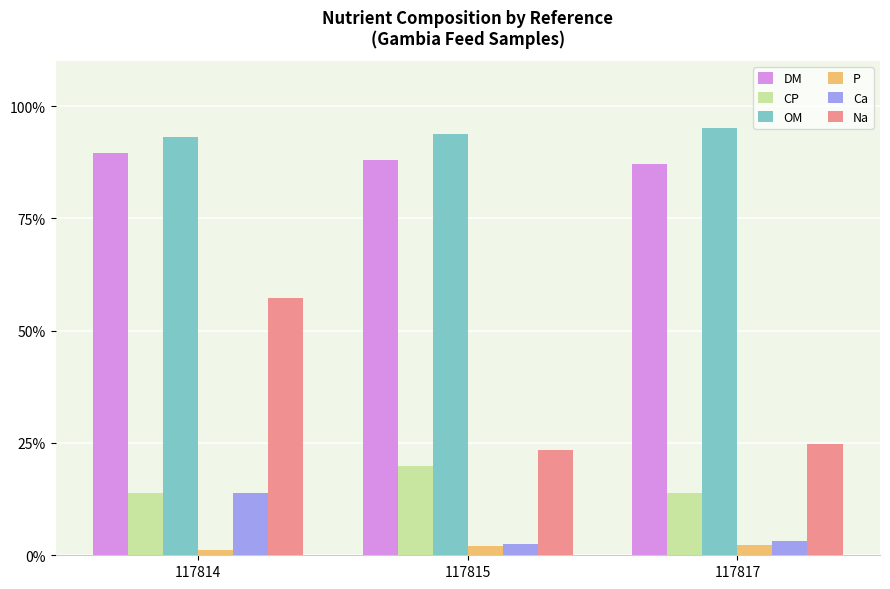

Rank the categories by Na value from lowest to highest.

117815, 117817, 117814